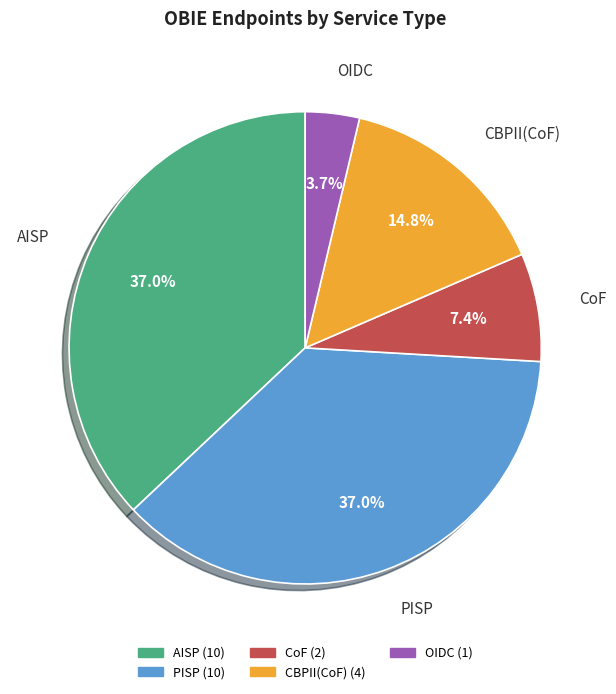

Count the number of slices in the pie.

5